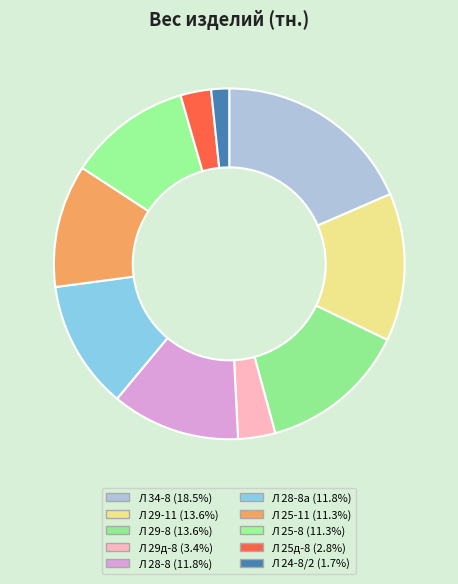

Is there a majority slice in this chart?

No